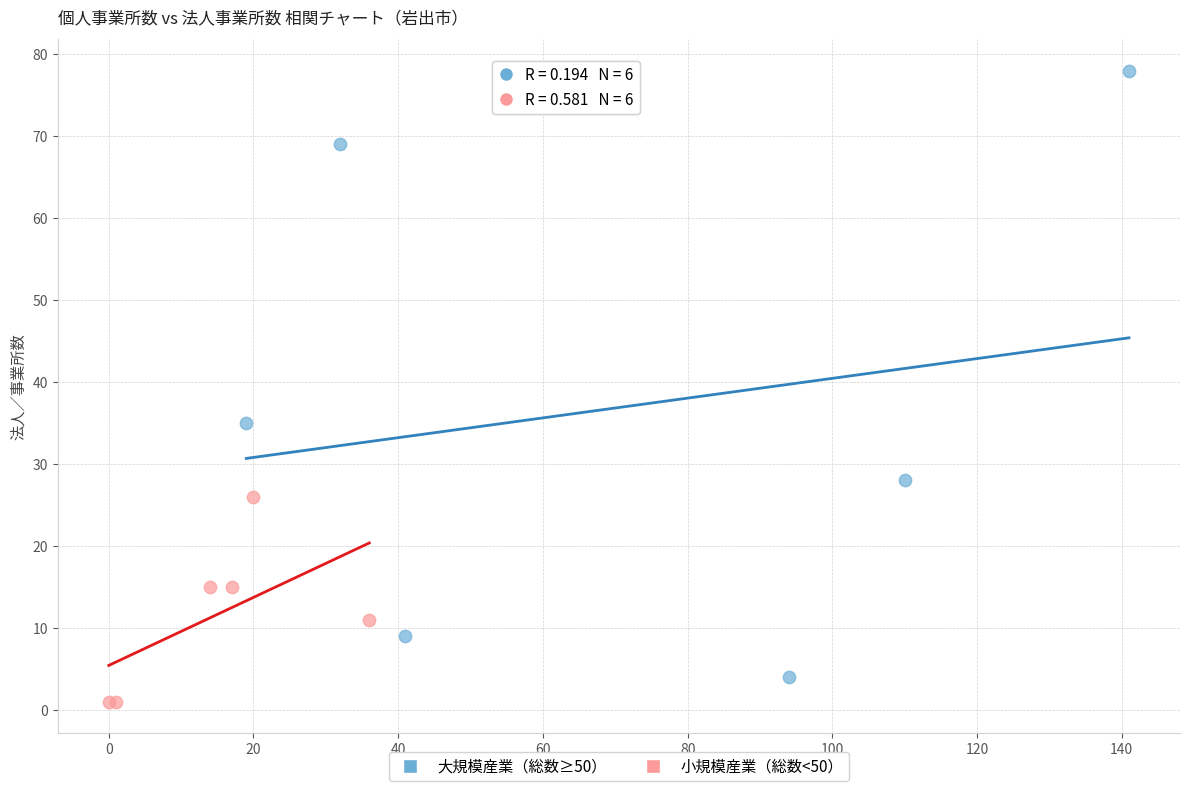

Which series has the widest spread of Y values?

大規模産業（総数≥50）